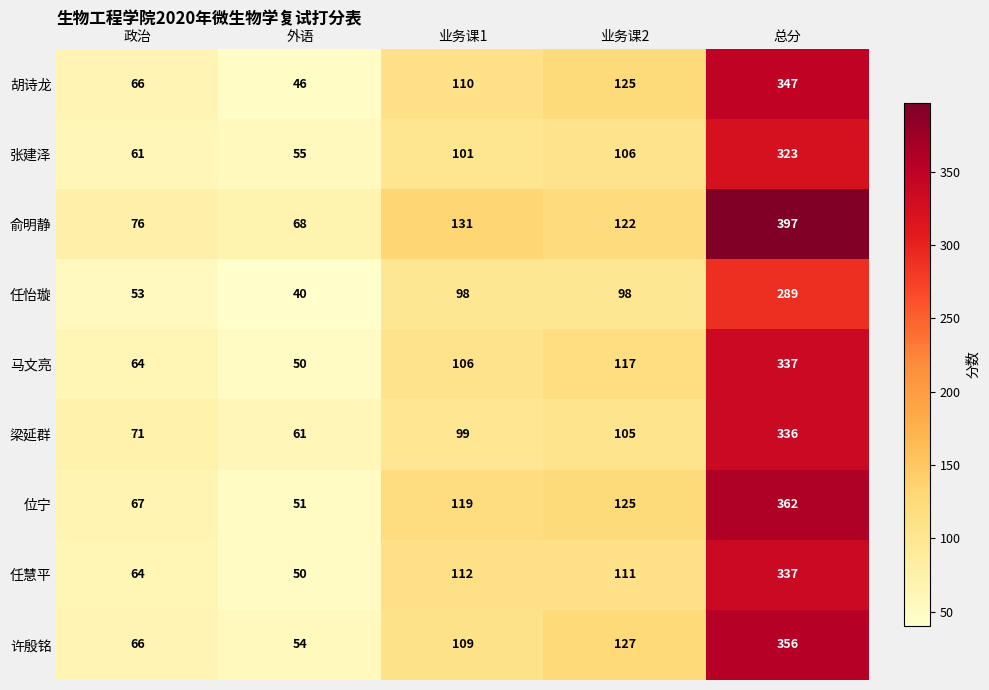

What is the greatest value displayed?

397